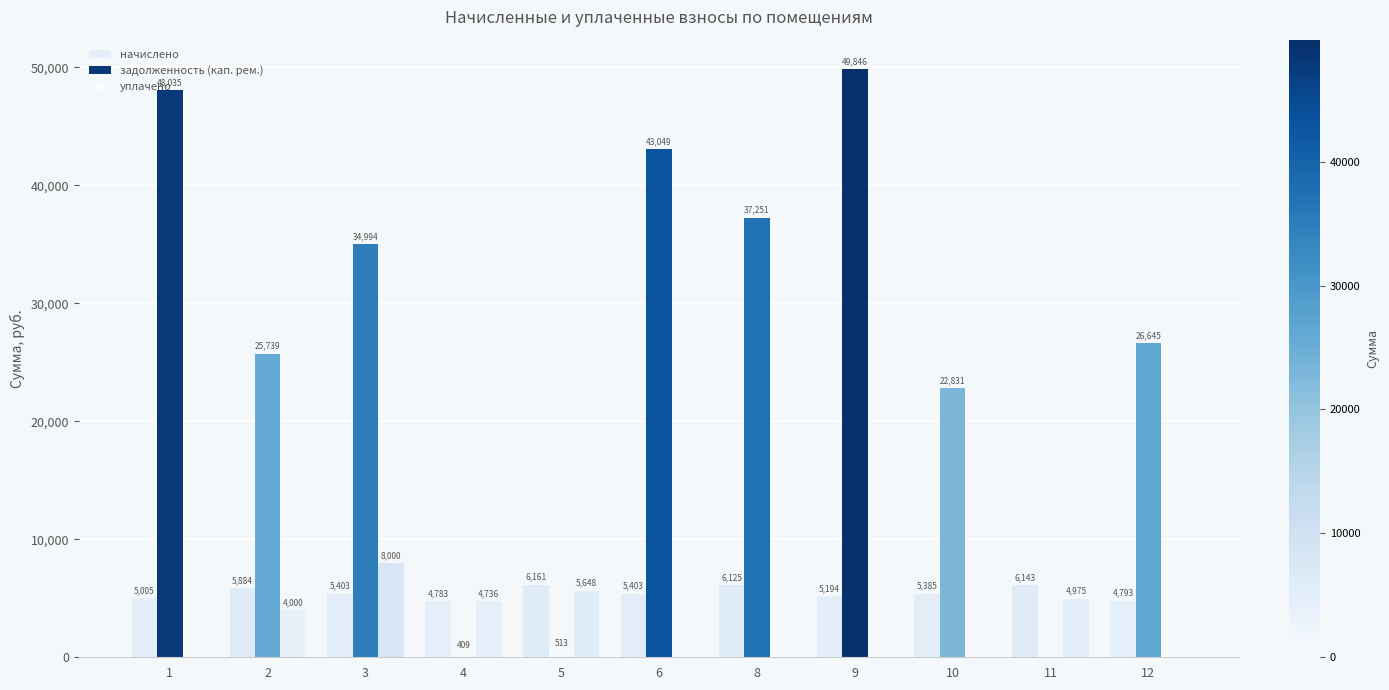

Reading left to right, transcribe all the data shown in this chart.

начислено: 5005.3	5884.3	5403.1	4783.3	6160.9	5403.1	6124.8	5194.1	5384.6	6143.3	4792.6
задолженность (кап. рем.): 48035.2	25739.1	34993.7	408.6	513.4	43049.4	37251.2	49846.1	22830.8	0.0	26645.2
уплачено: 0.0	4000.0	8000.0	4735.7	5647.5	0.0	0.0	0.0	0.0	4975.2	0.0